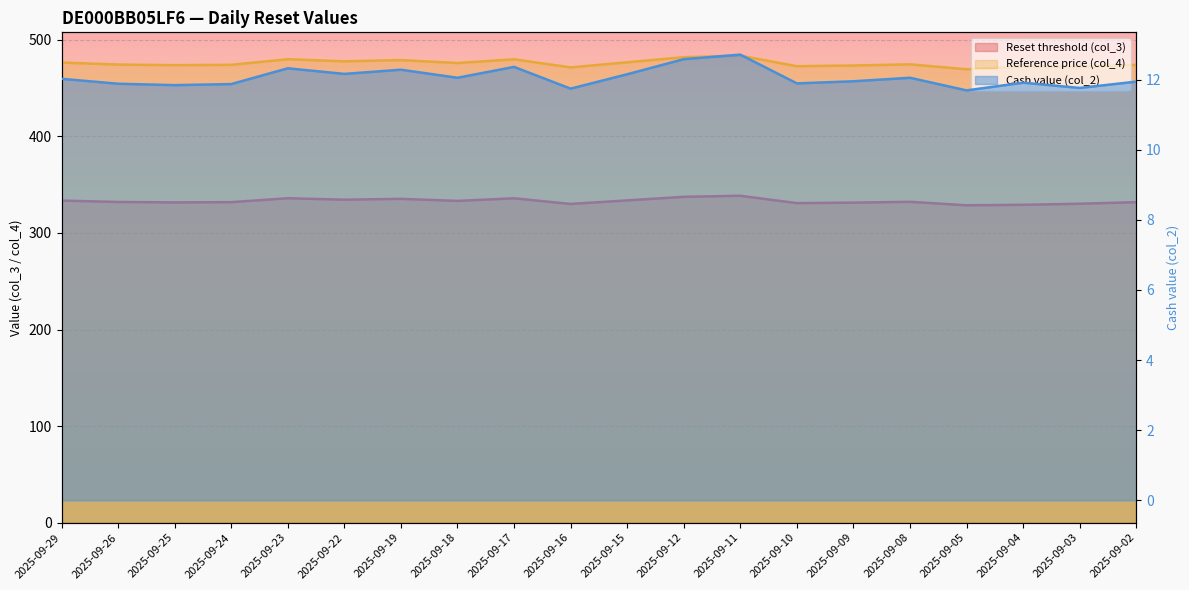

Rank the series by their average value, from highest to lowest.

Reference price (col_4), Reset threshold (col_3), Cash value (col_2)